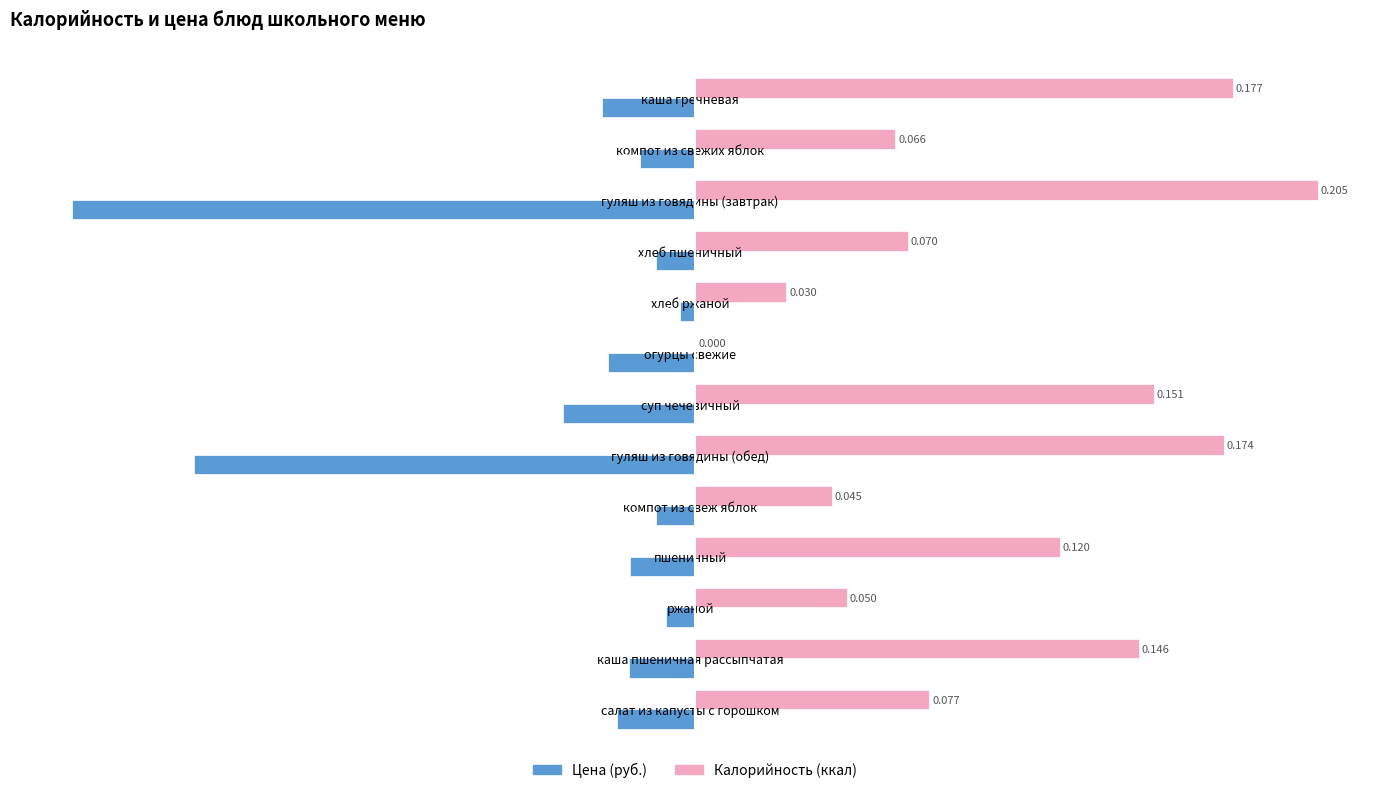

Is it true that Калорийность equals 39.1 at компот из свеж яблок?

False